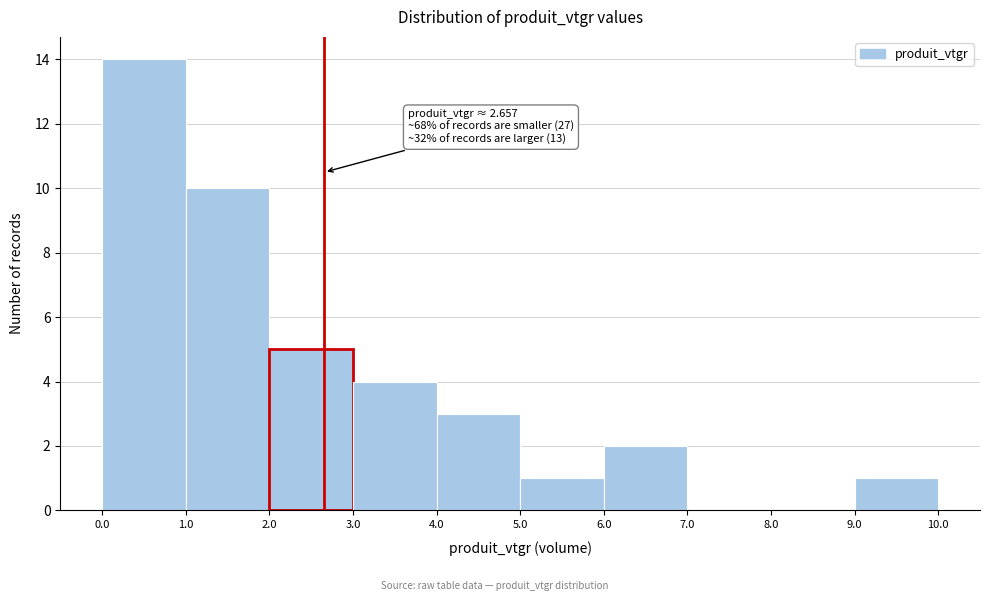

Which range on the x-axis has the tallest bar?

0.0 to 1.0